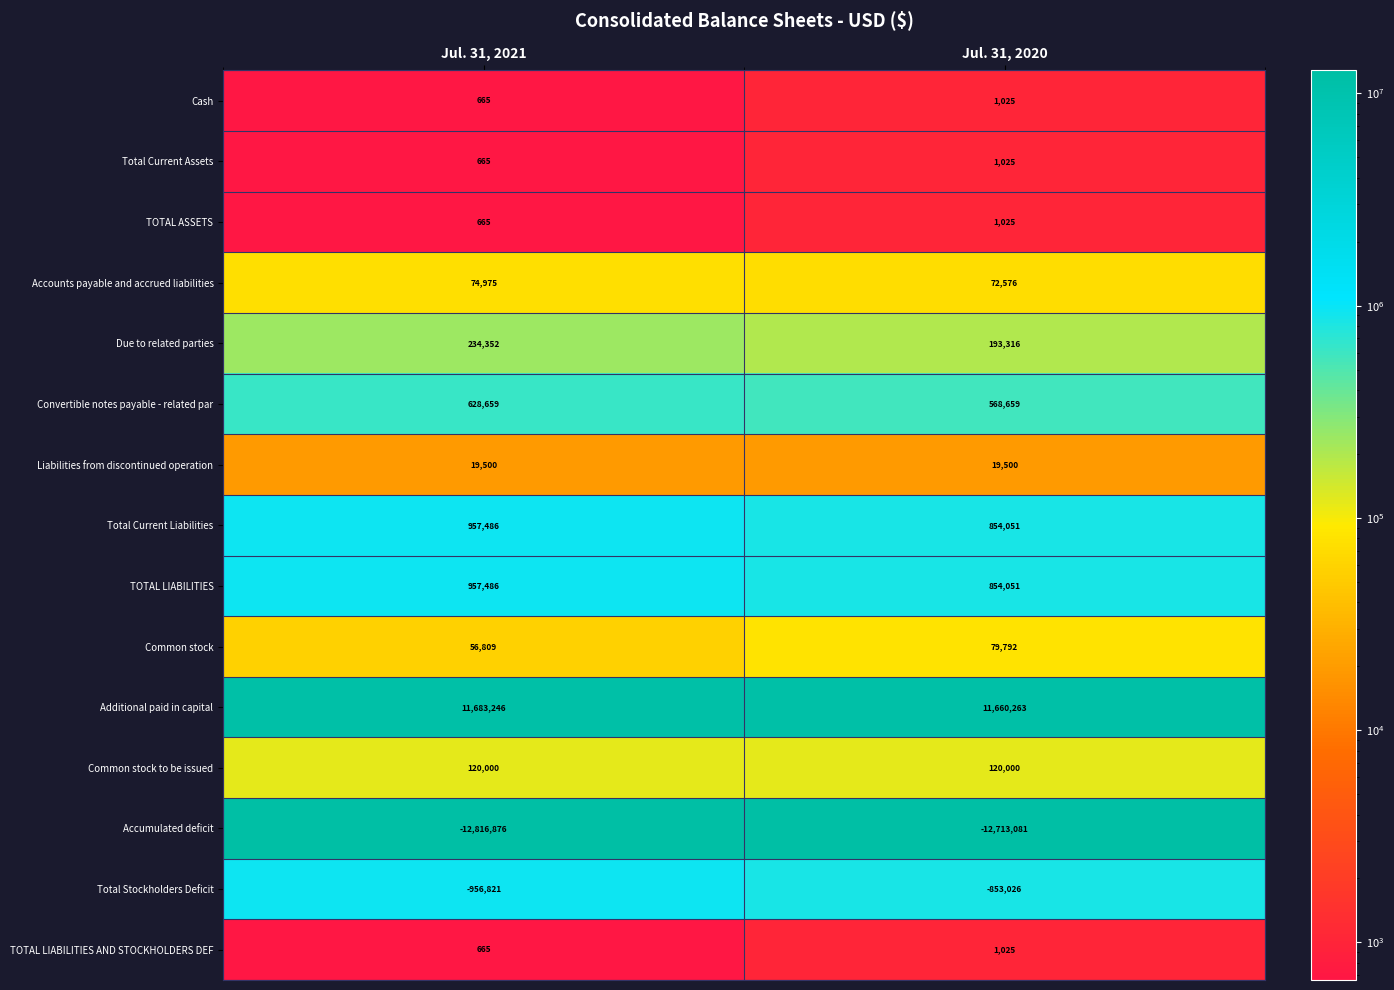

What is the difference between the highest and lowest values at Jul. 31, 2020?

24373344